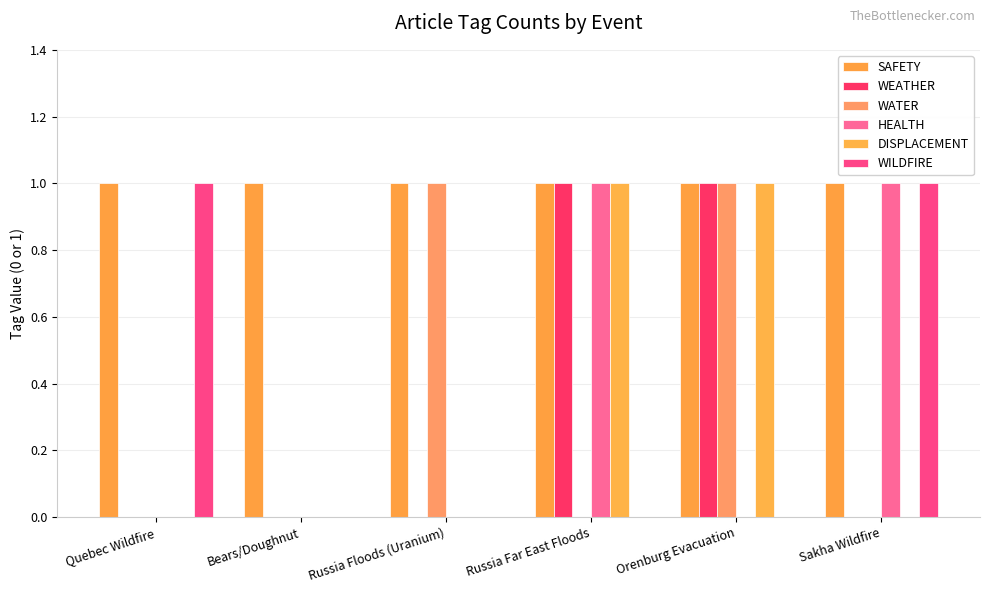

What value does the SAFETY series have at Bears/Doughnut?

1